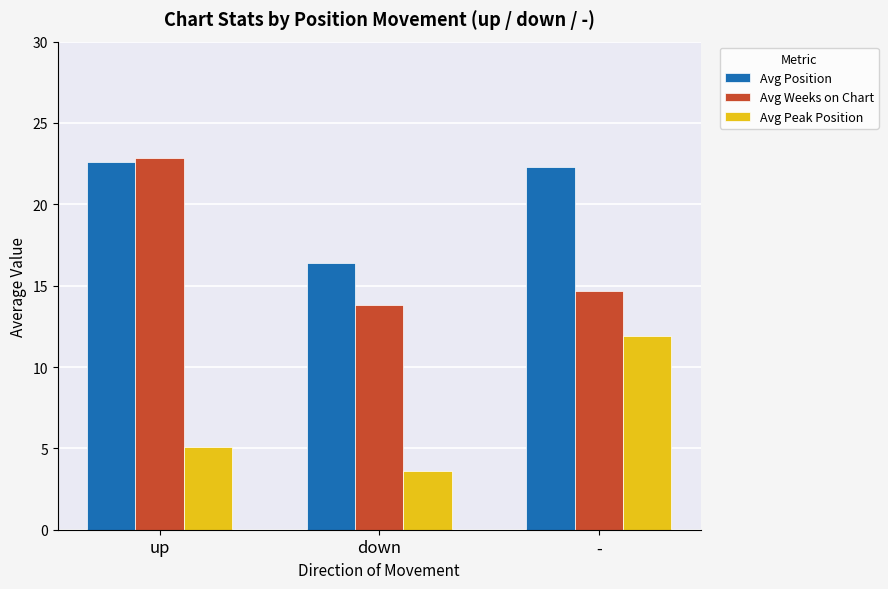

How many values in the Avg Position series are below 22?

1